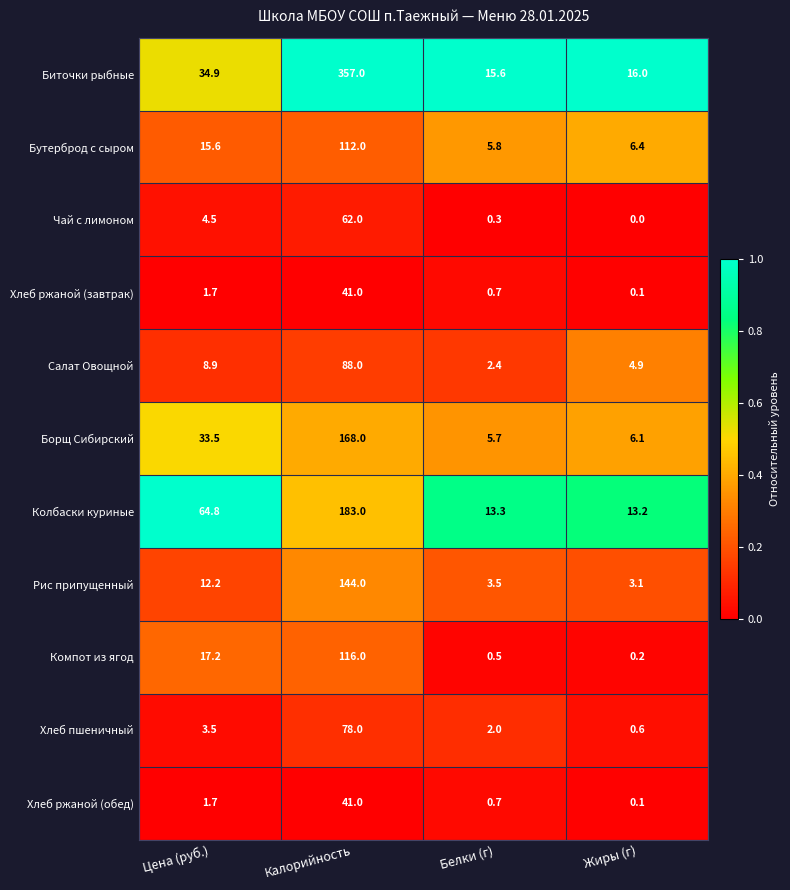

At which category is the sum across all series the highest?

Калорийность